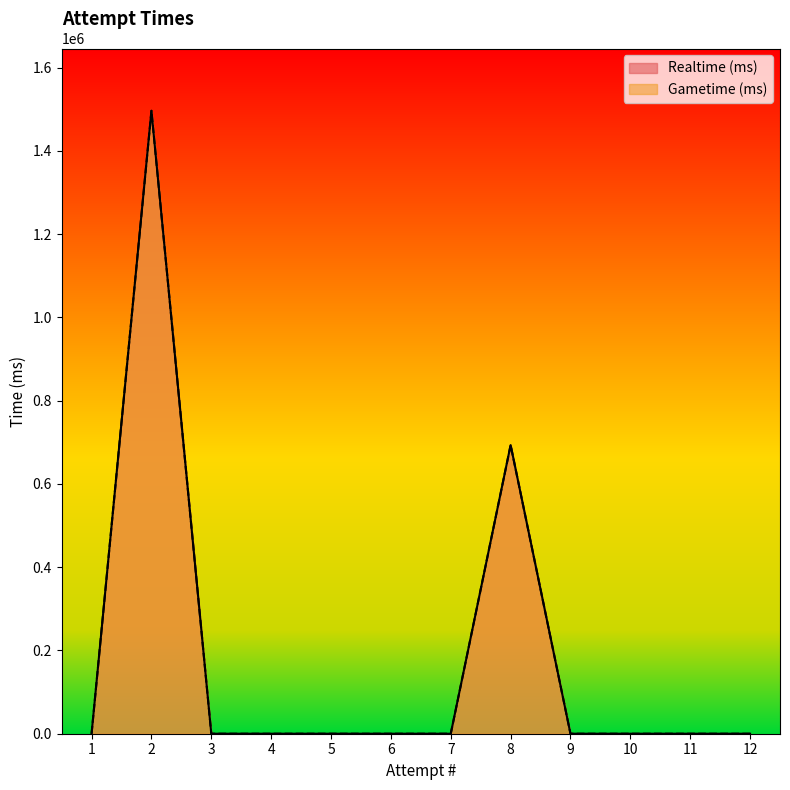

At which label does Gametime (ms) reach its peak?

2